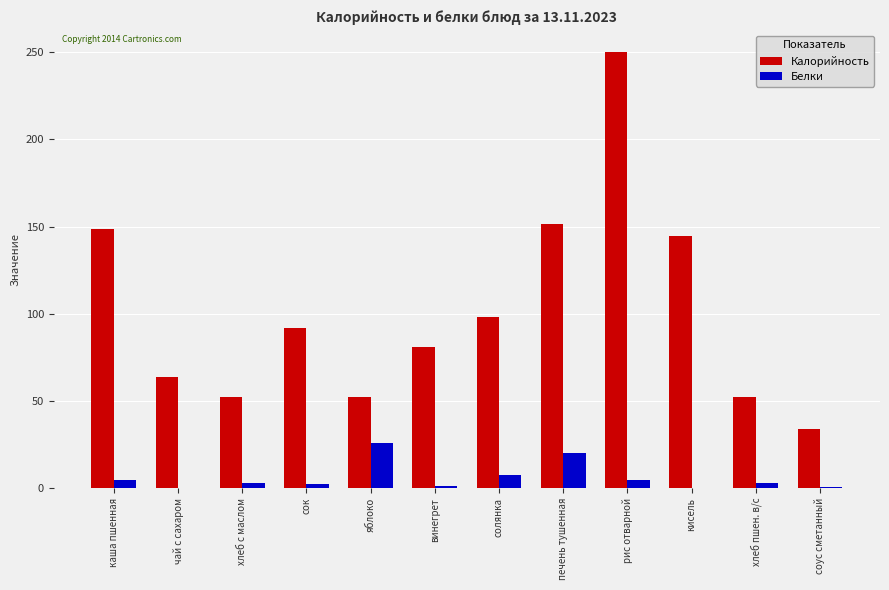

Read the Калорийность value at печень тушенная.

151.5